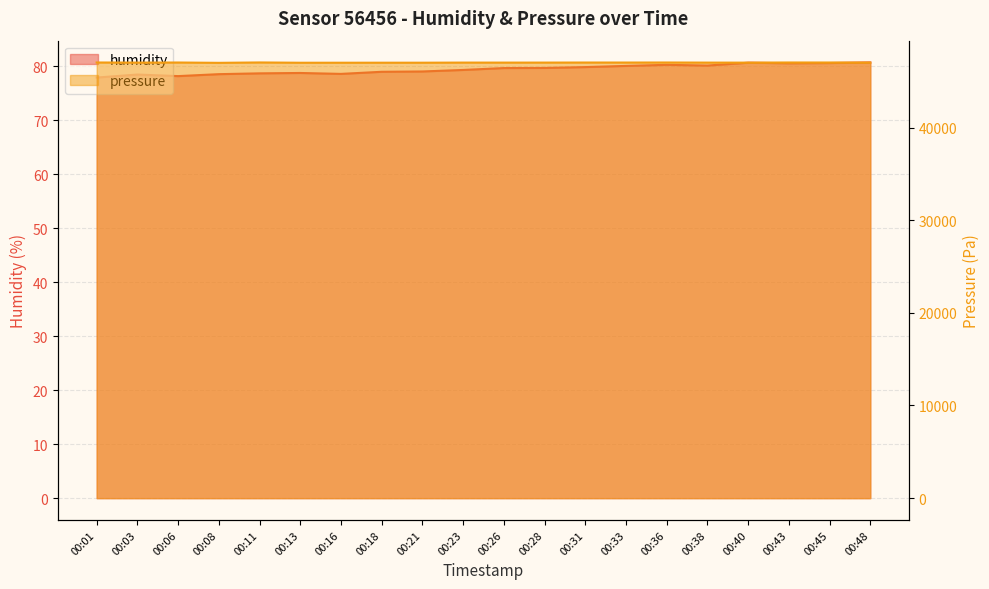

True or false: humidity has more than 0 points higher than both neighbors.

True